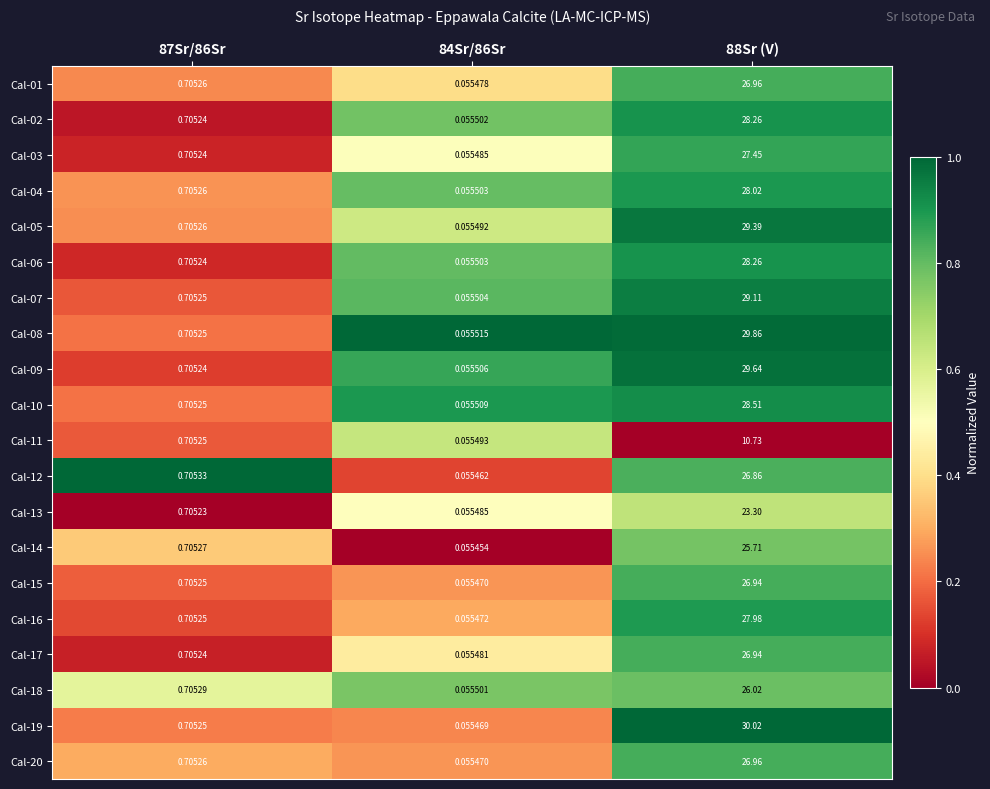

Is the value of Cal-12 at 84Sr/86Sr greater than the value of Cal-01 at 84Sr/86Sr?

No